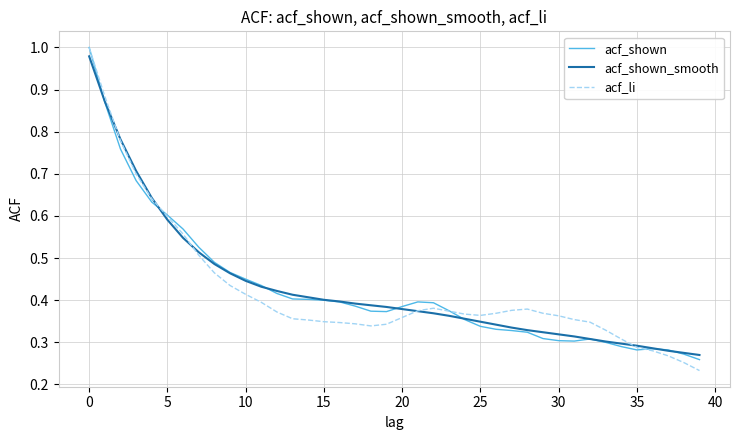

Which series has the widest spread of values?

acf_li